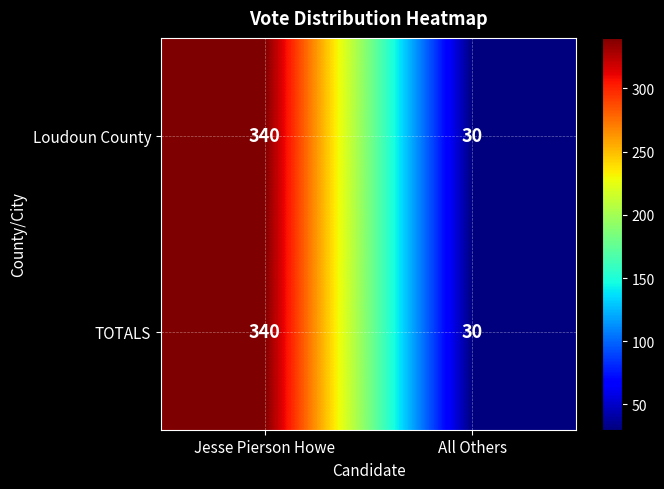

Reading left to right, transcribe all the data shown in this chart.

Loudoun County: 340	30
TOTALS: 340	30